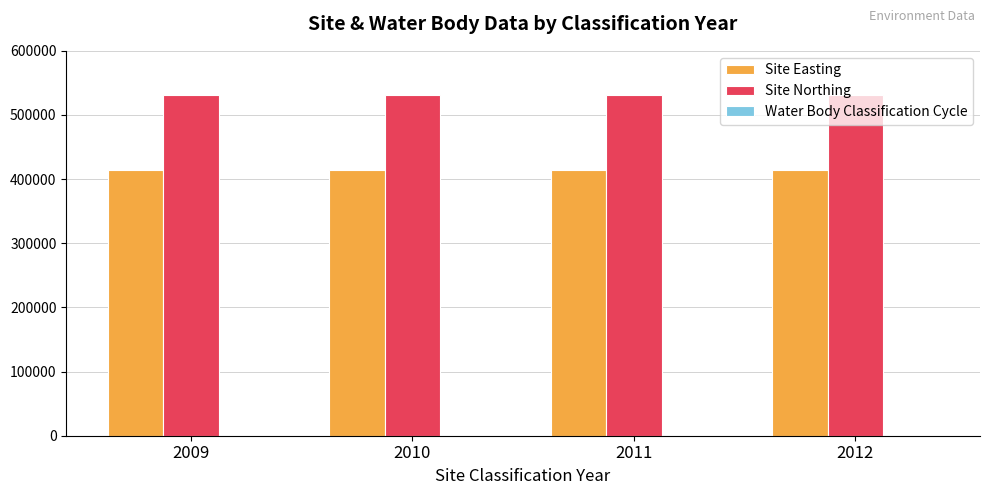

Is the value of Site Northing at 2009 greater than the value of Site Easting at 2012?

Yes